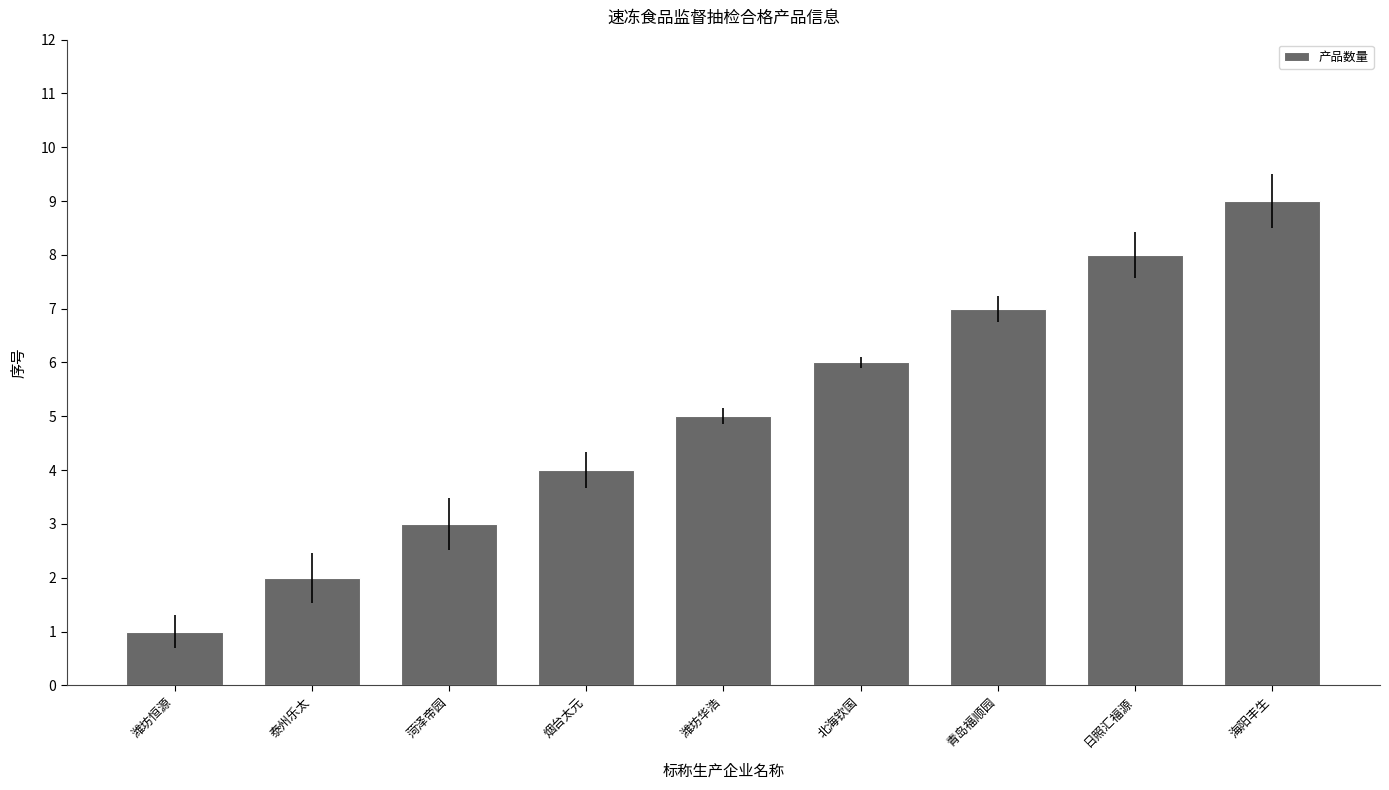

Read the value at 潍坊华浩.

5